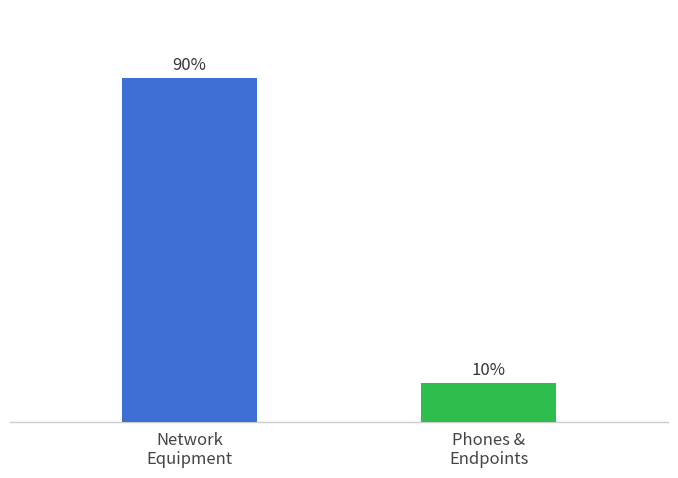

Are the bars horizontal?

No